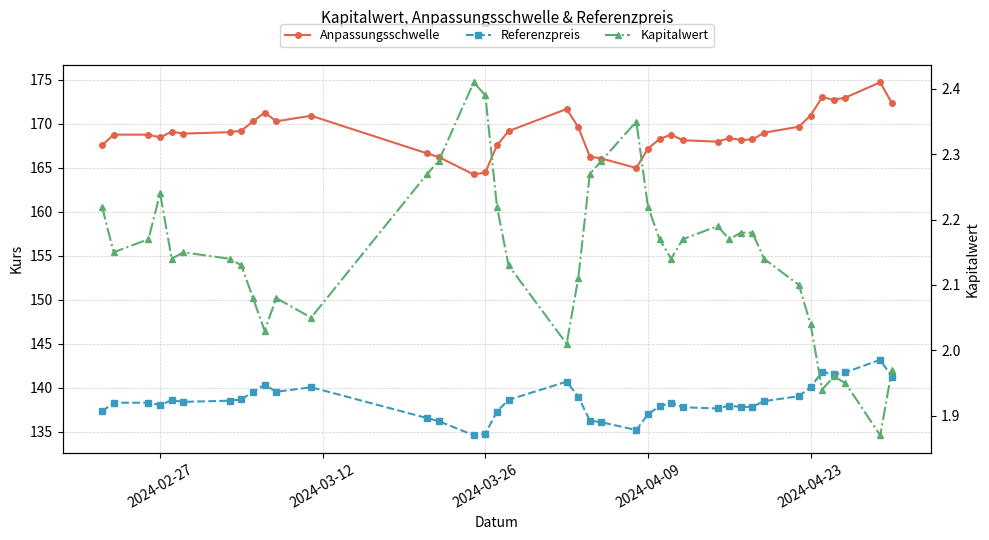

The Kapitalwert series shows 1.1 at 2024-04-09. True or false?

False